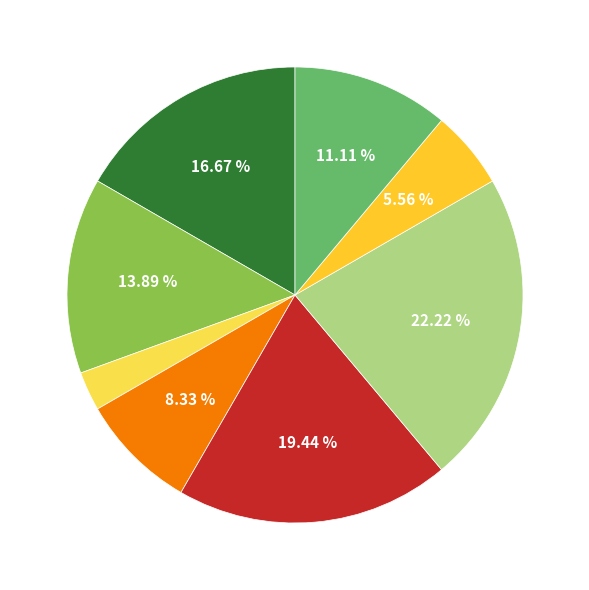

Does any single category account for the majority?

No